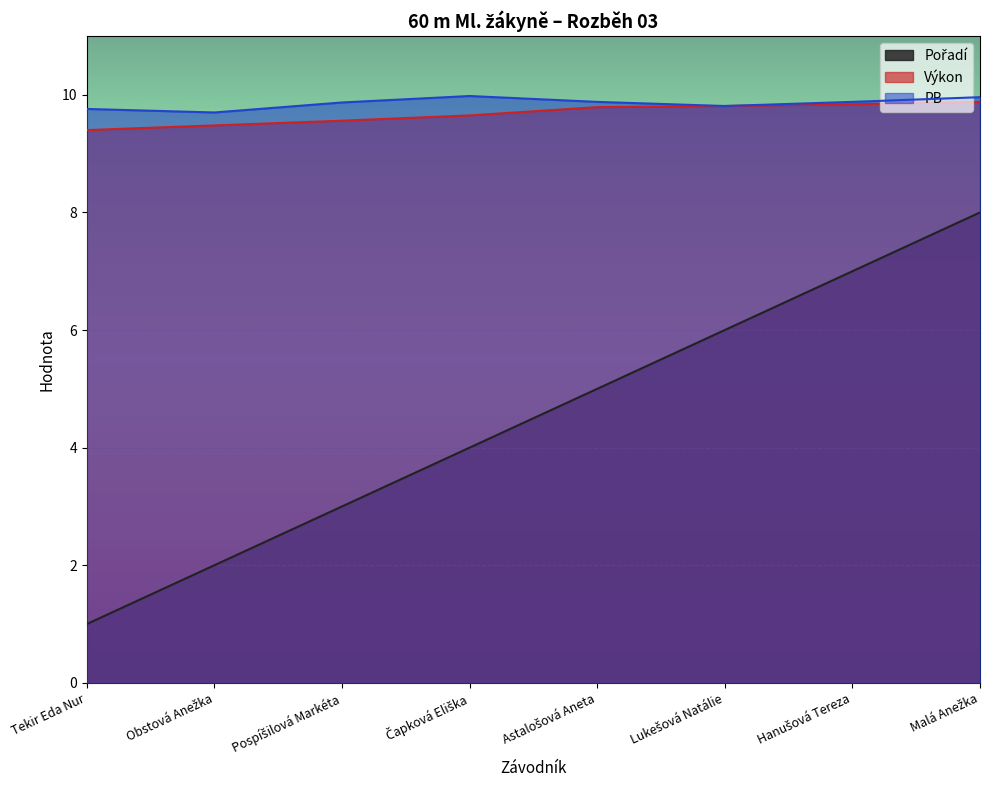

The Pořadí series shows 7.0 at Hanušová Tereza. True or false?

True